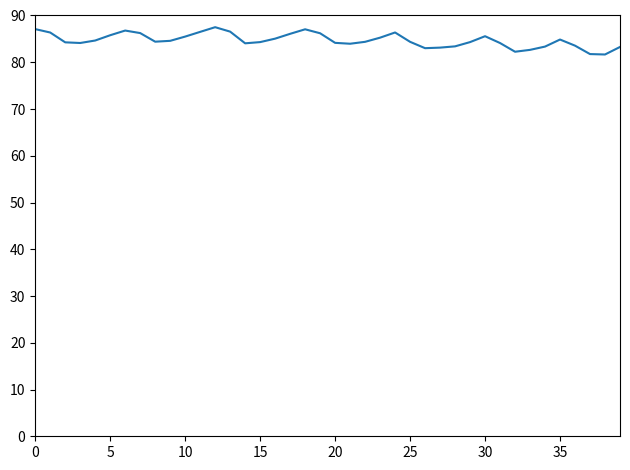

Count the number of categories in the chart.

40